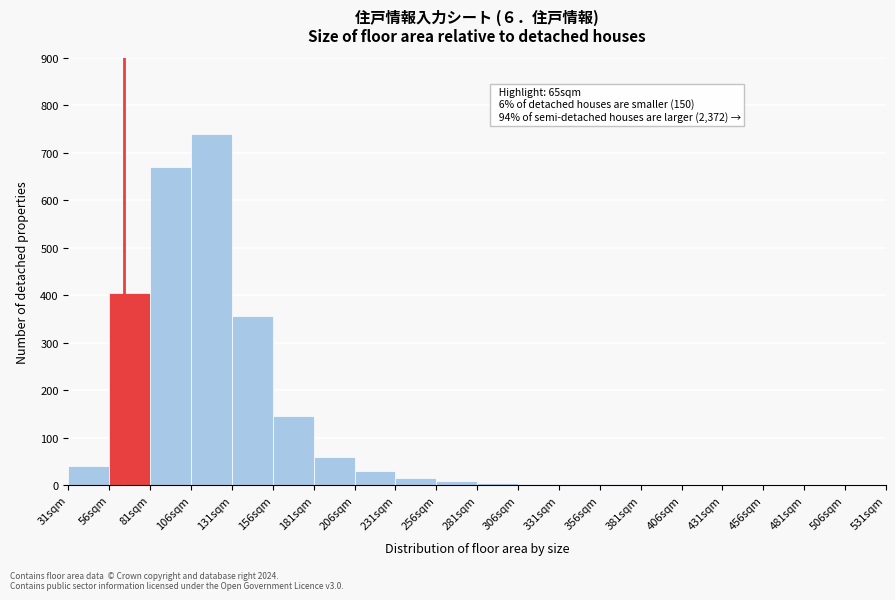

Which range on the x-axis has the tallest bar?

106 to 131